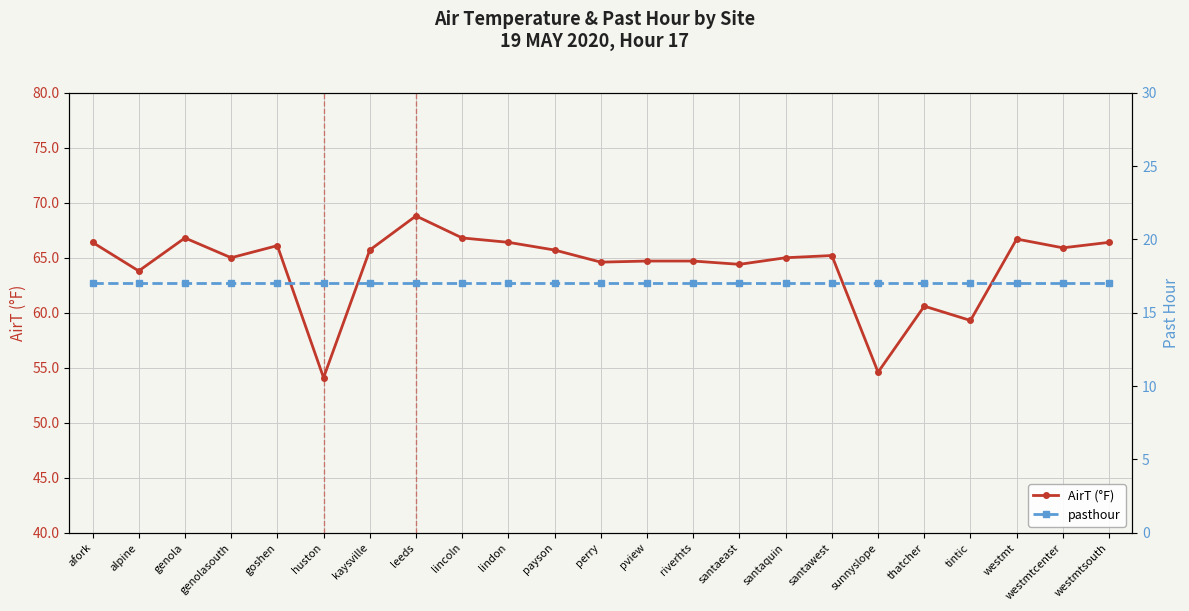

Which series has the largest total across all categories?

AirT (°F)